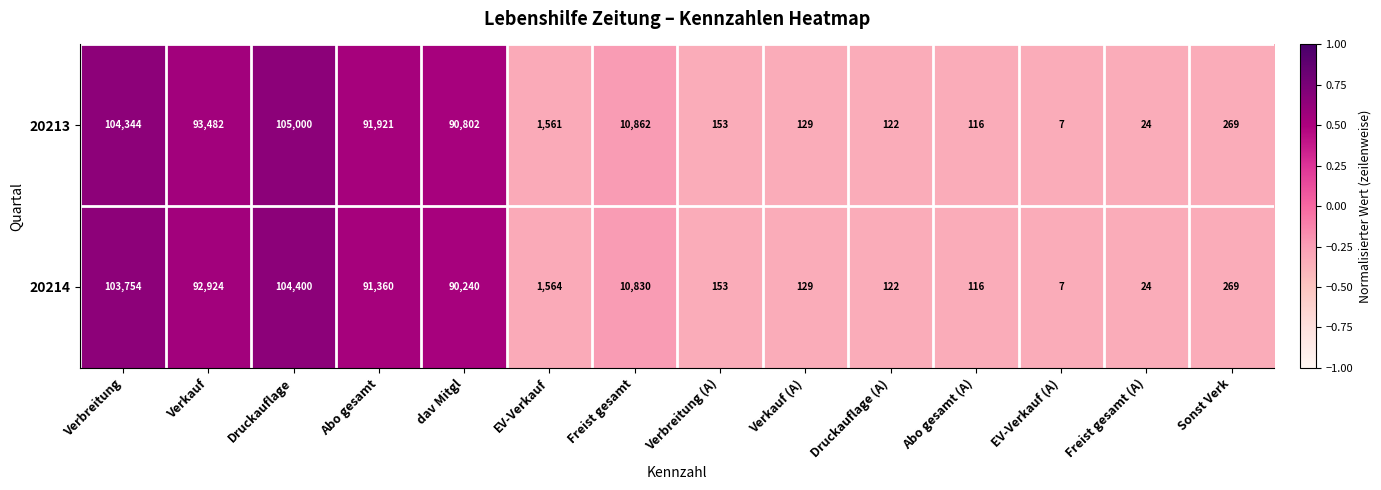

Which label corresponds to the largest value in the chart?

Druckauflage